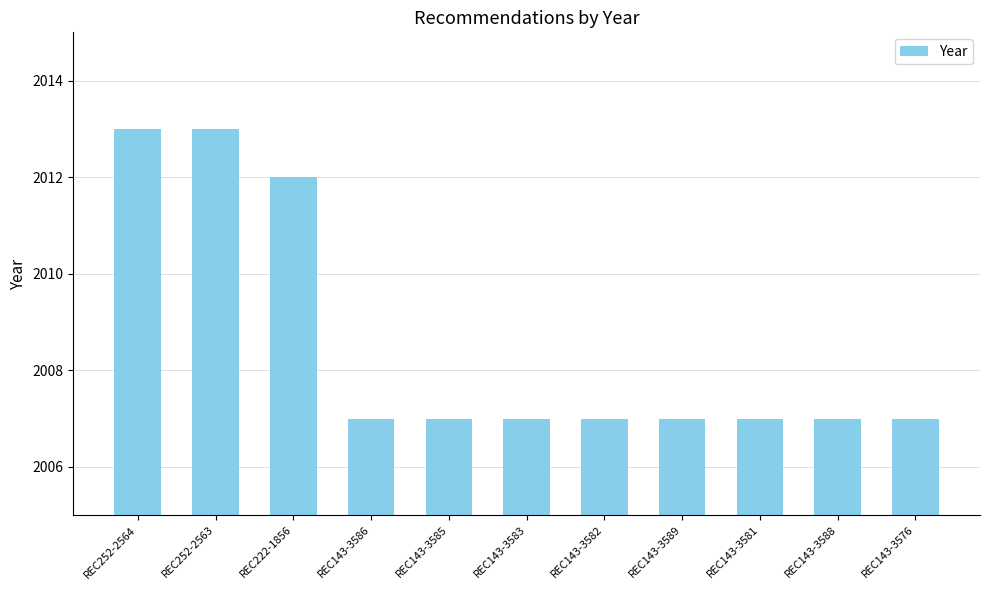

What is the greatest value displayed?

2013